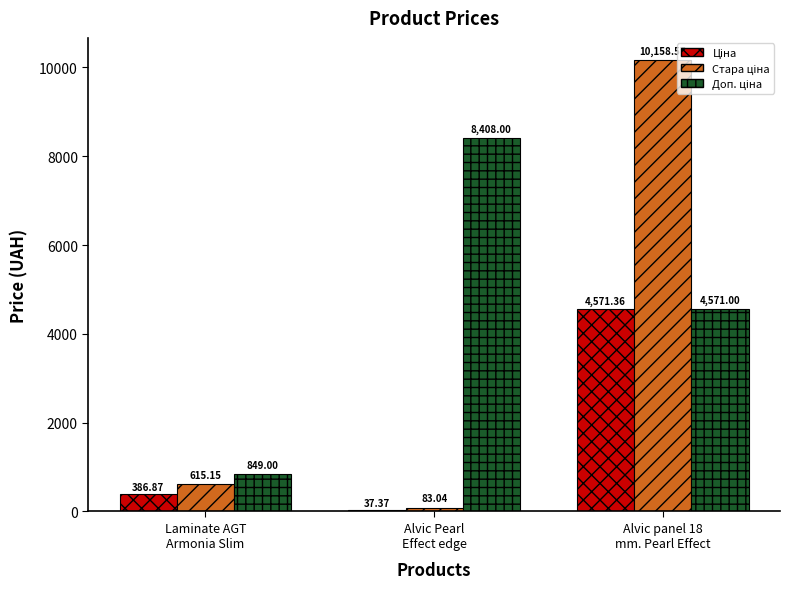

How many bars are there in total?

9